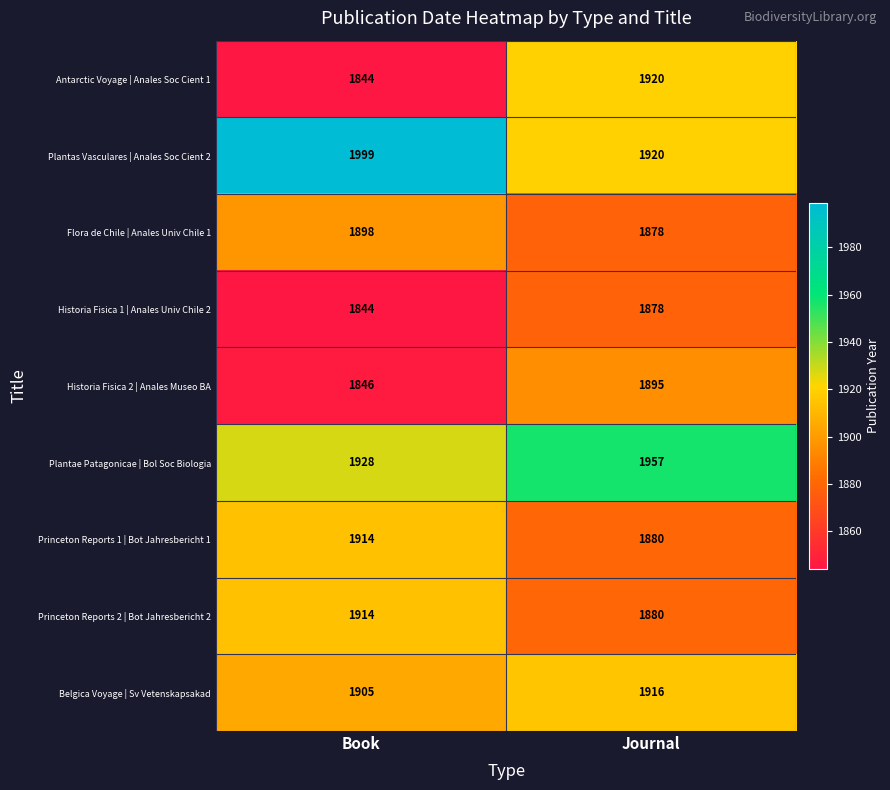

Reading right to left, extract all data points from this chart.

Antarctic Voyage | Anales Soc Cient 1: 1920	1844
Plantas Vasculares | Anales Soc Cient 2: 1920	1999
Flora de Chile | Anales Univ Chile 1: 1878	1898
Historia Fisica 1 | Anales Univ Chile 2: 1878	1844
Historia Fisica 2 | Anales Museo BA: 1895	1846
Plantae Patagonicae | Bol Soc Biologia: 1957	1928
Princeton Reports 1 | Bot Jahresbericht 1: 1880	1914
Princeton Reports 2 | Bot Jahresbericht 2: 1880	1914
Belgica Voyage | Sv Vetenskapsakad: 1916	1905